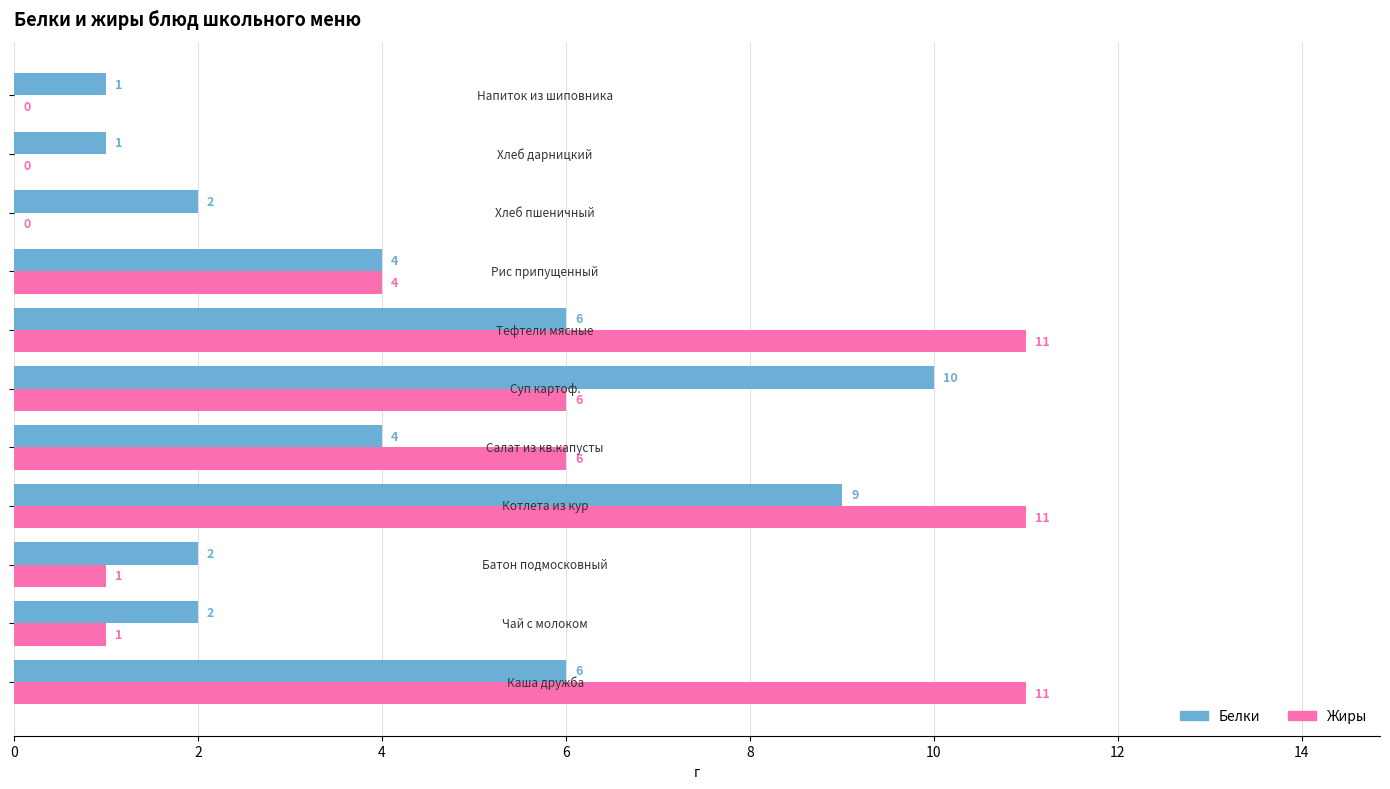

Which series has the largest total across all categories?

Жиры